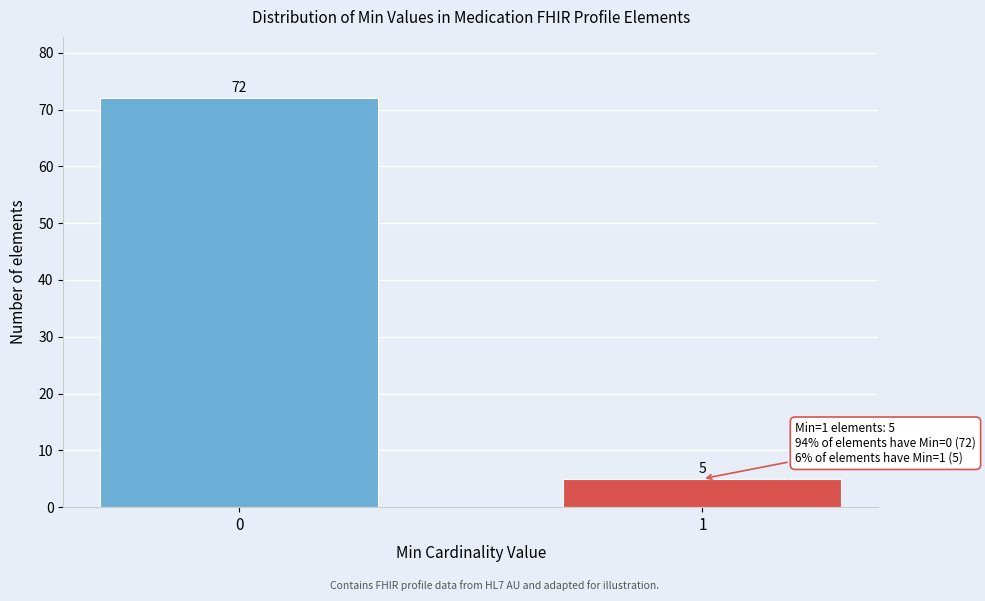

Reading left to right, list all the values displayed in this chart.

0=72	1=5